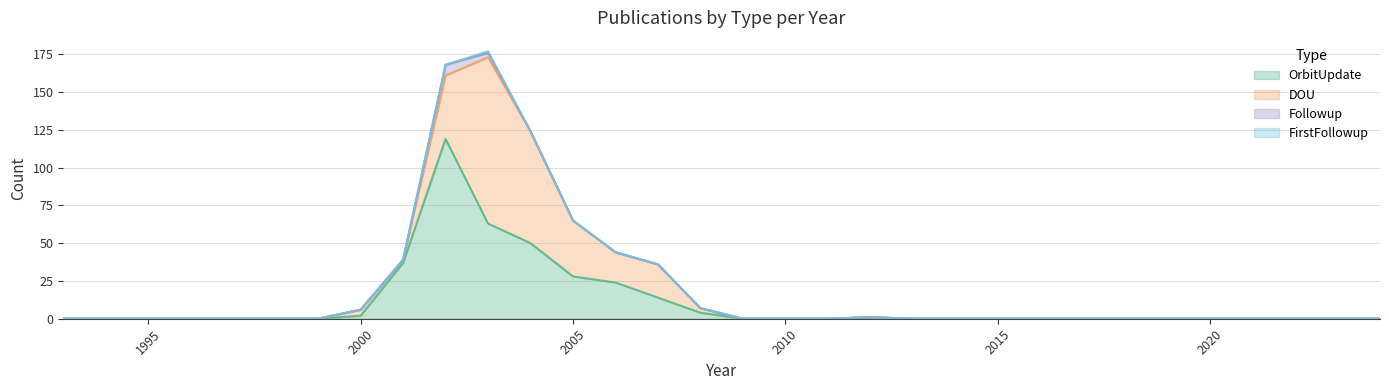

How many data points does each series have?

32